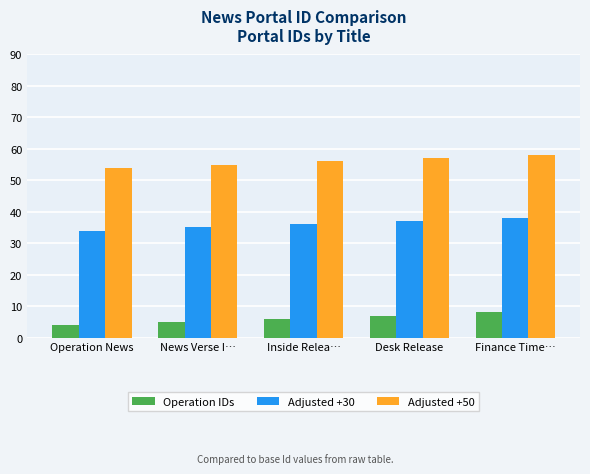

What is the difference between the maximum and minimum values in the Operation IDs series?

4